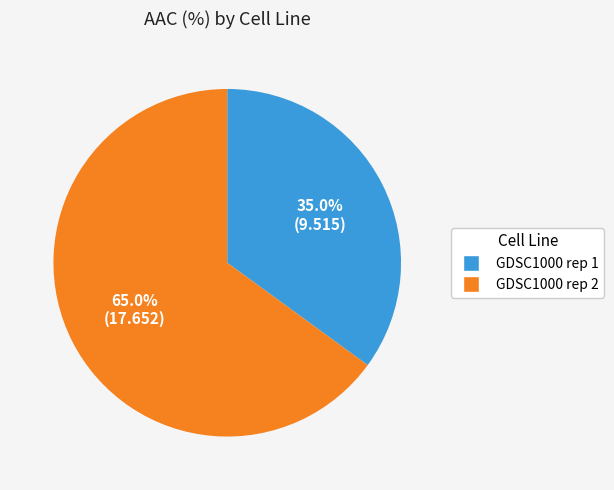

What is the majority slice?

GDSC1000 rep 2